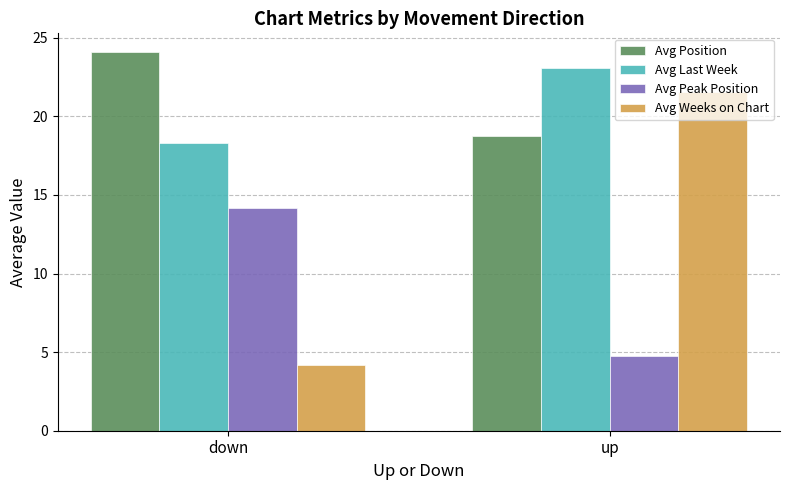

Where does the Avg Position series first go above 24?

down